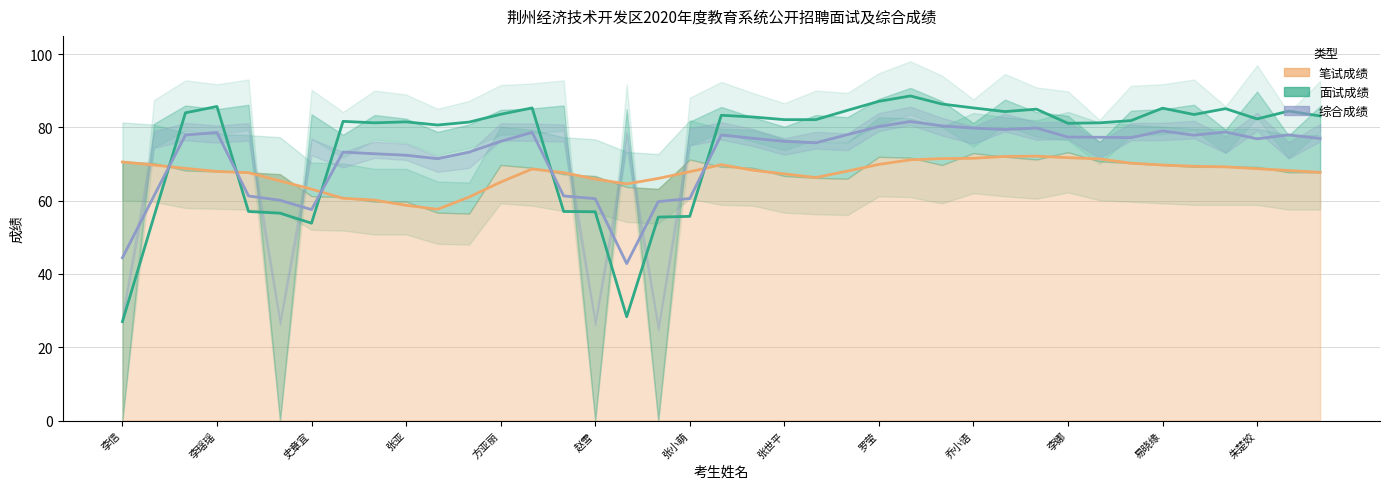

What position from the left is 李瑶瑶?

4